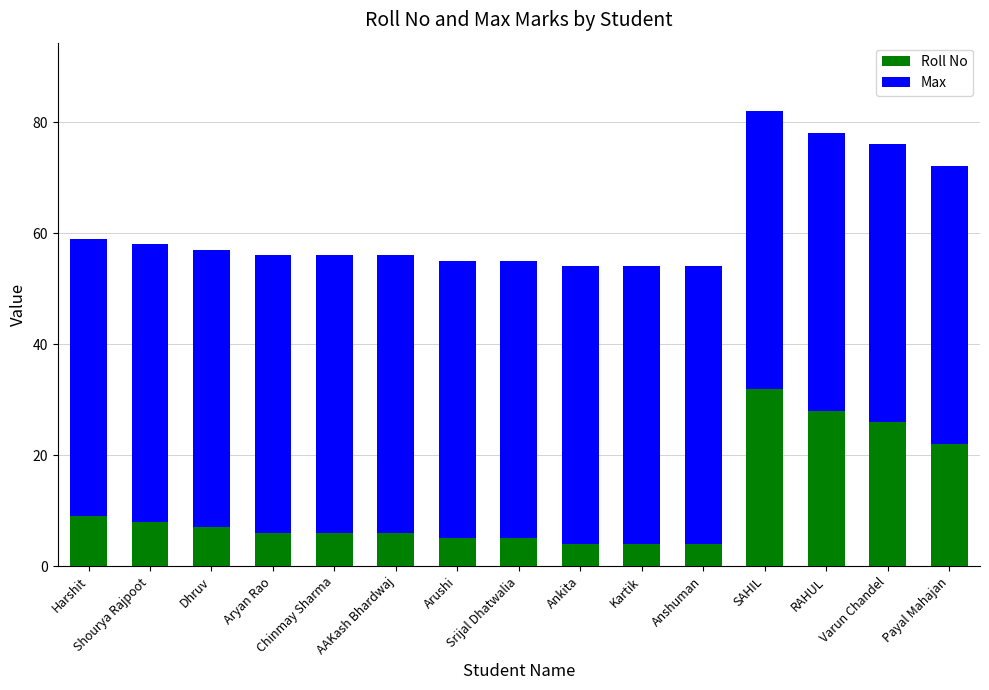

What is the difference between the maximum and minimum values in the Roll No series?

28